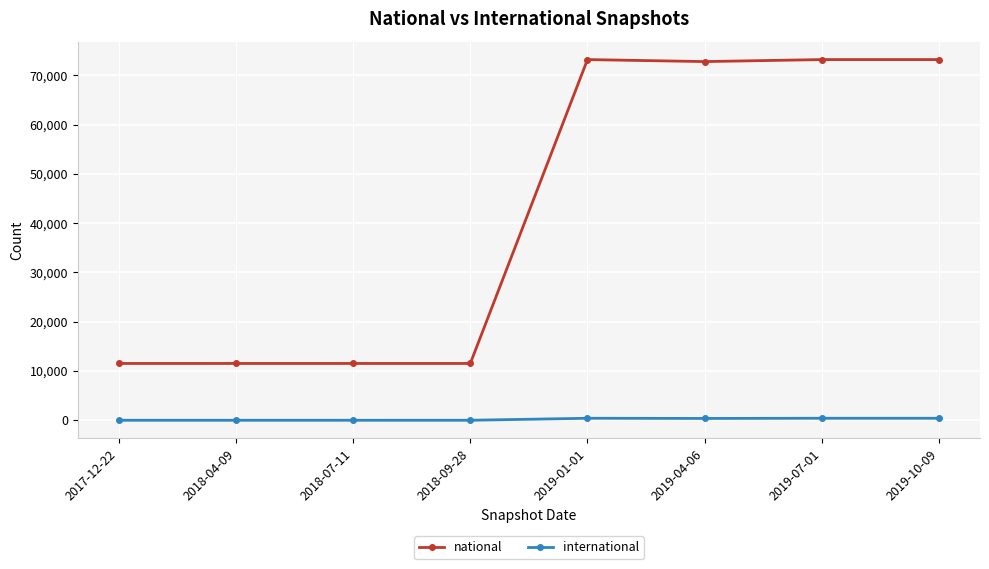

What is the difference between the second highest and minimum values in the national series?

61666